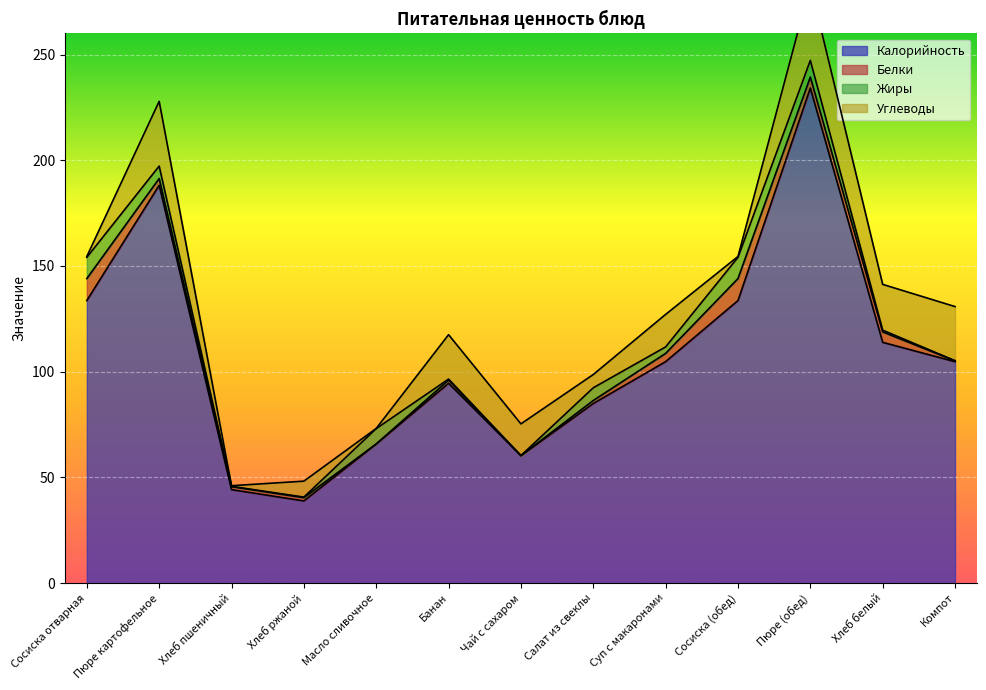

What is the sum of the Калорийность values at Хлеб пшеничный and Масло сливочное?

110.0